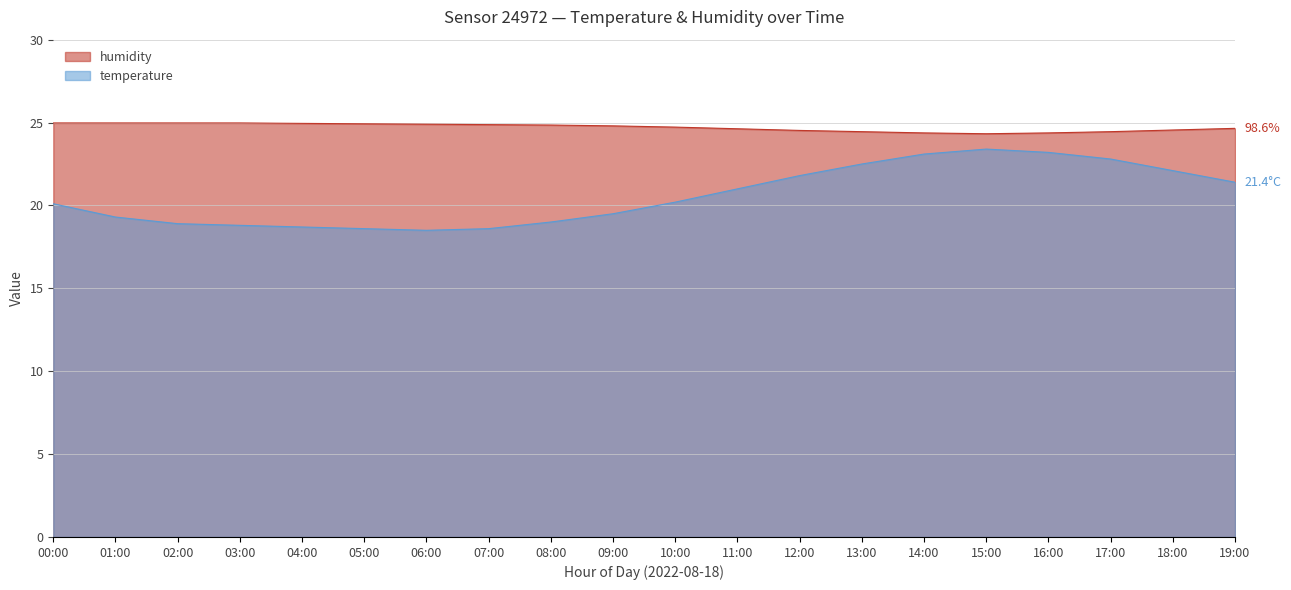

List the series in order of their peak value, lowest first.

temperature, humidity